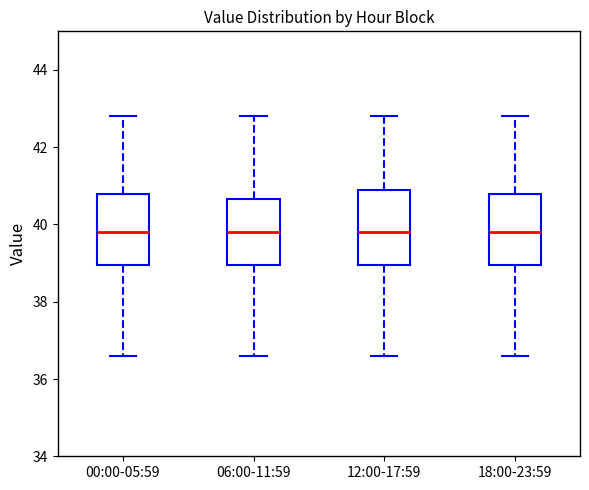

Reading left to right, transcribe this box plot: for each box, give where its median line is, the range the box spans, and where its two whiskers end, as read against the y-axis. The values are not printed on the chart, so give them approximately, as read against the axis.

00:00-05:59: median 39.8, box 39.0 to 40.8, whiskers 36.6 to 42.8
06:00-11:59: median 39.8, box 39.0 to 40.6, whiskers 36.6 to 42.8
12:00-17:59: median 39.8, box 39.0 to 41.0, whiskers 36.6 to 42.8
18:00-23:59: median 39.8, box 39.0 to 40.8, whiskers 36.6 to 42.8